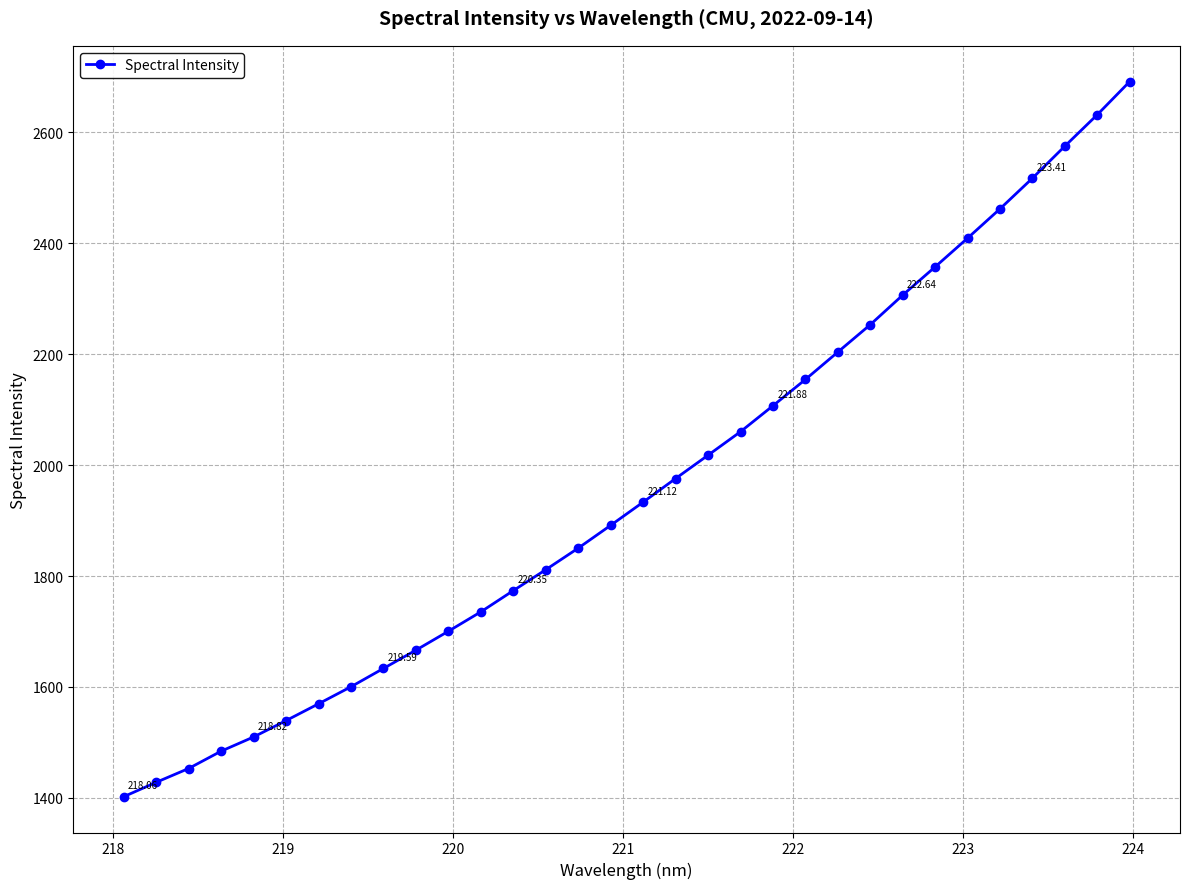

True or false: there are more than 2 points higher than both neighbors.

False